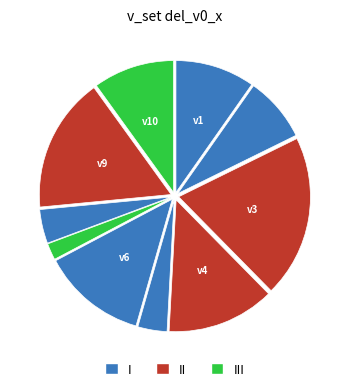

Count the number of slices in the pie.

10